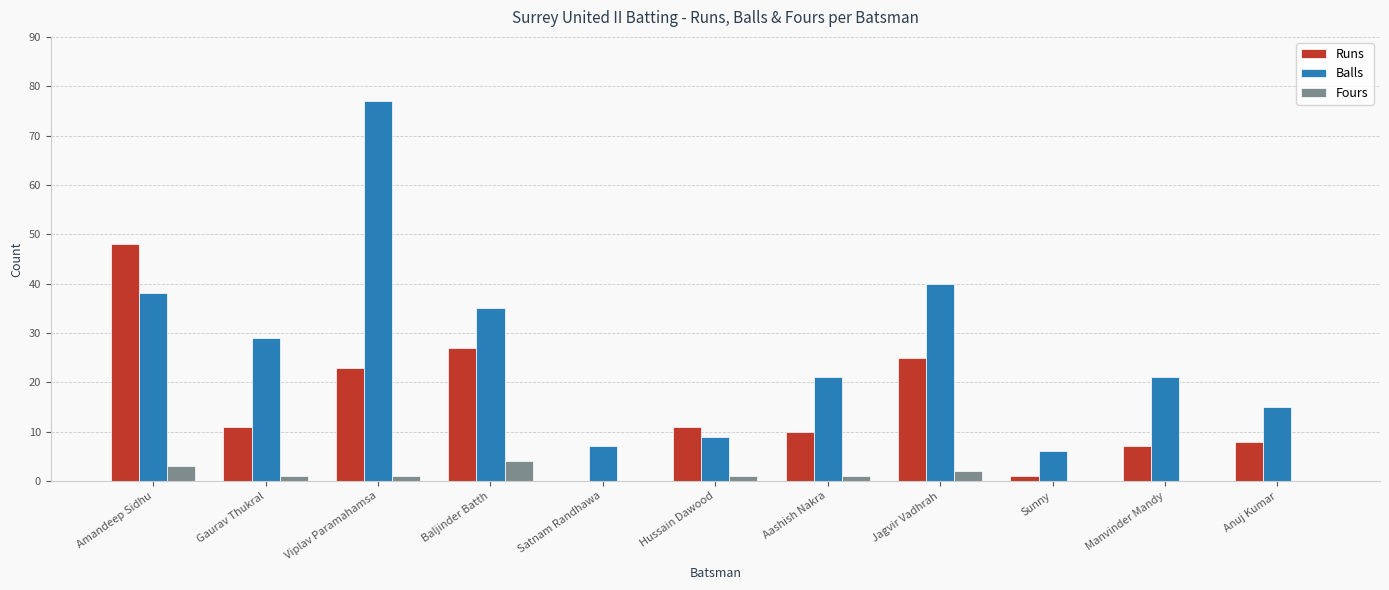

Reading left to right, list all the values displayed in this chart.

Runs: 48	11	23	27	0	11	10	25	1	7	8
Balls: 38	29	77	35	7	9	21	40	6	21	15
Fours: 3	1	1	4	0	1	1	2	0	0	0